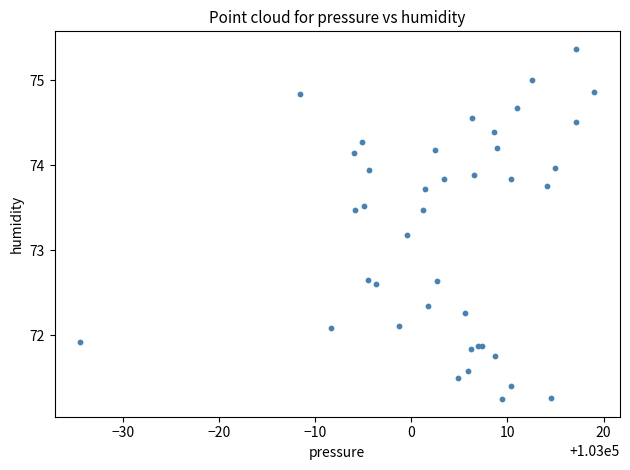

What Y value in the scatter plot is closest to 73?

73.2